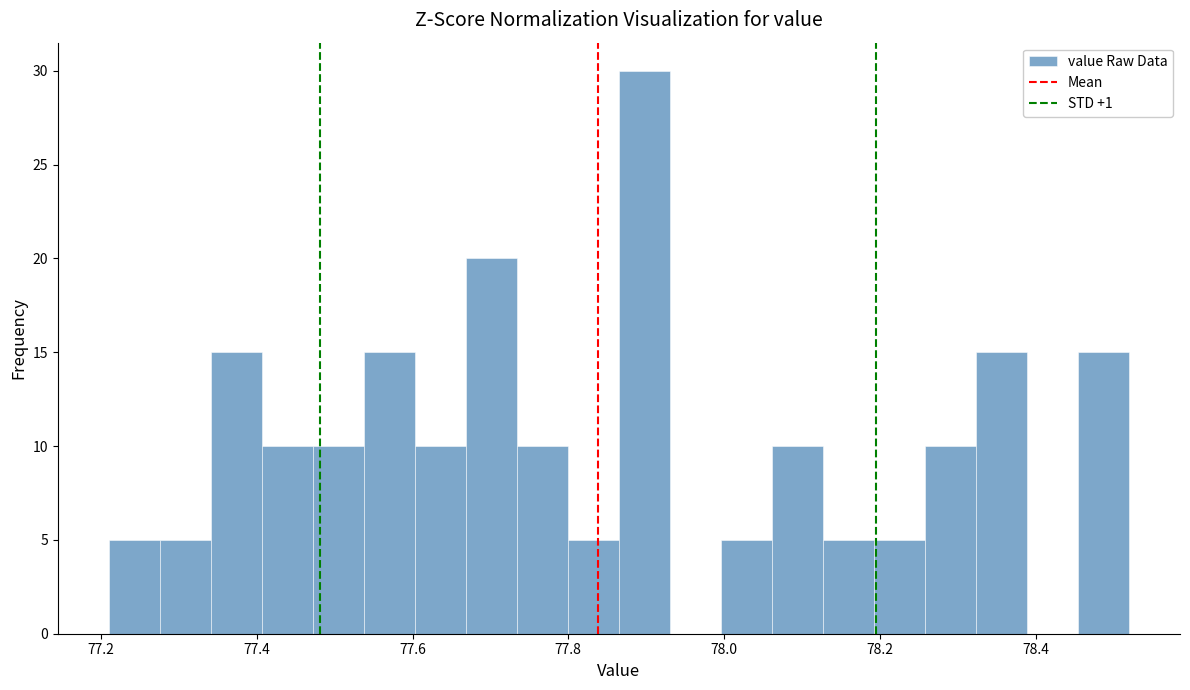

Read against the x-axis, roughly where is the centre of the tallest bar?

77.90